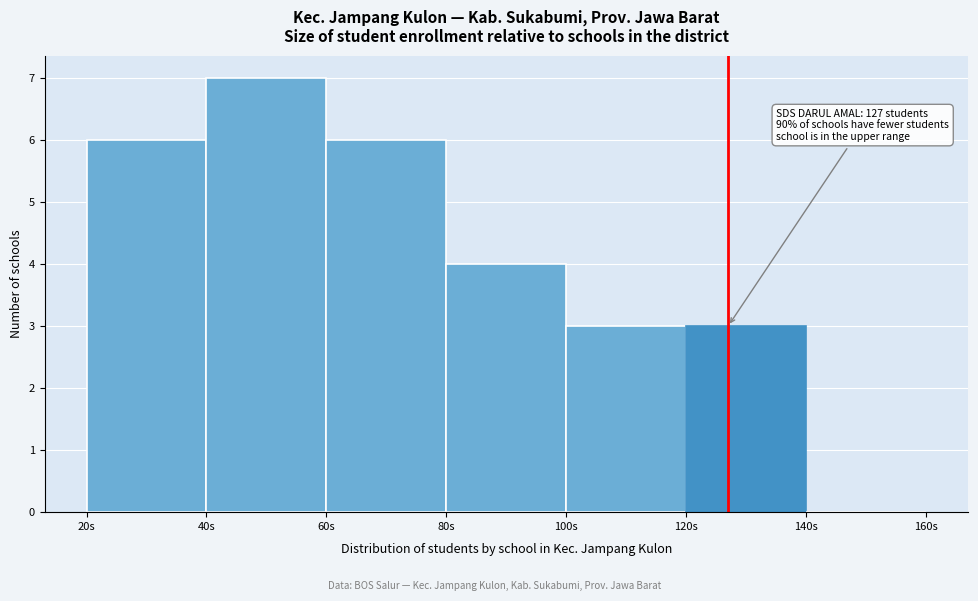

Over which range of the x-axis is the bar tallest?

40 to 60